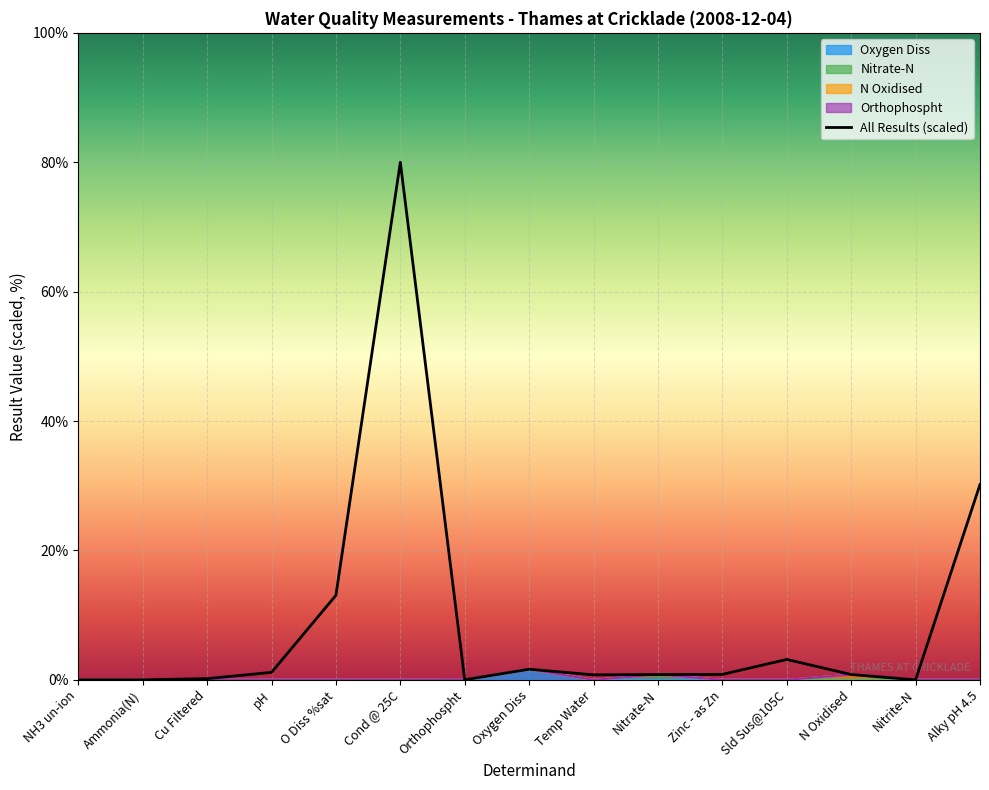

Between Cond @ 25C and Nitrate-N, which is larger?

Cond @ 25C